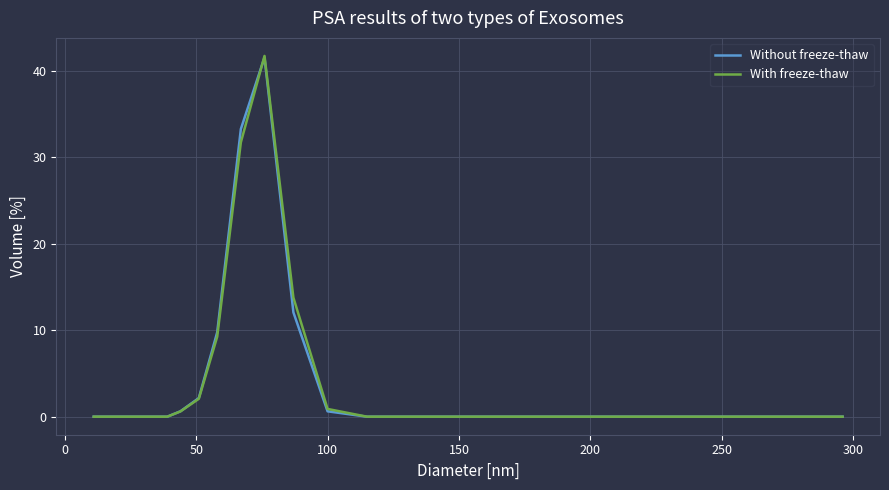

What is the highest value of the Without freeze-thaw series?

41.5